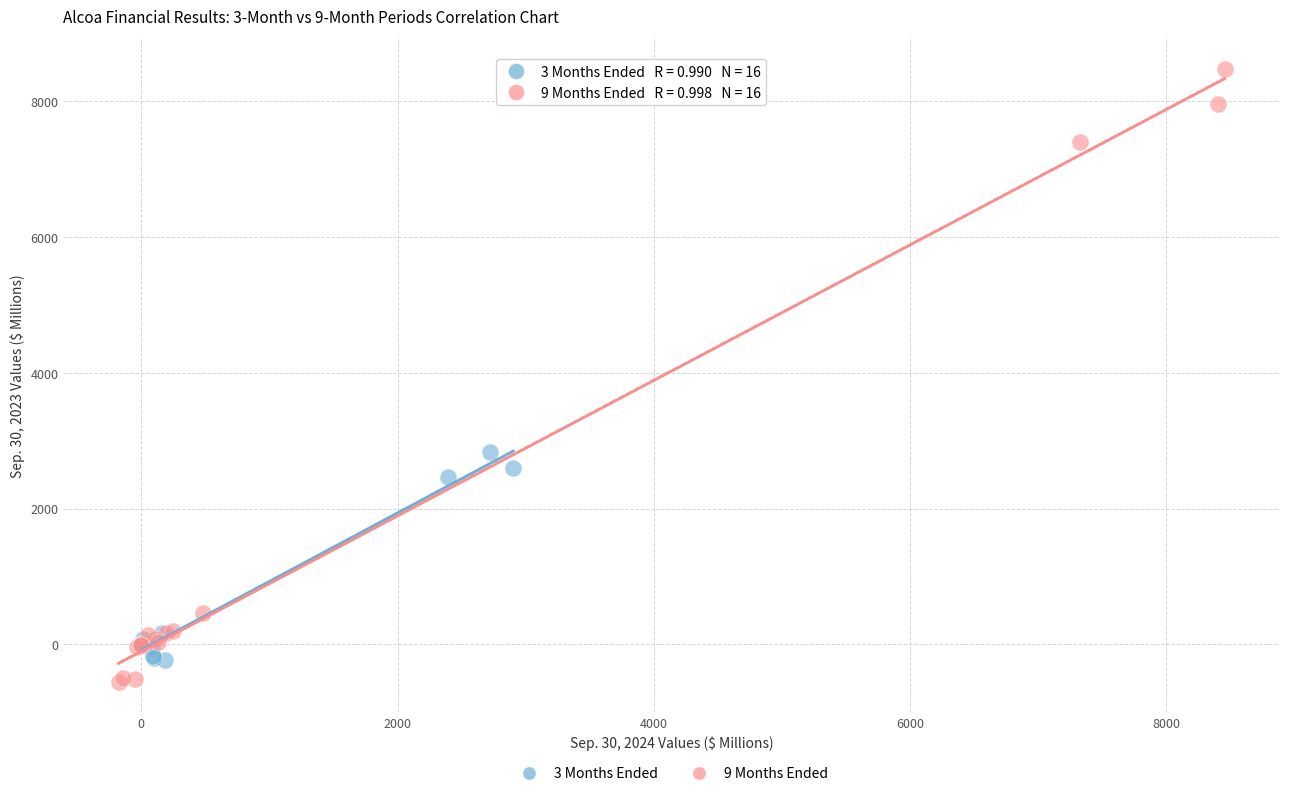

Which series has the largest Y range (max minus min)?

9 Months Ended